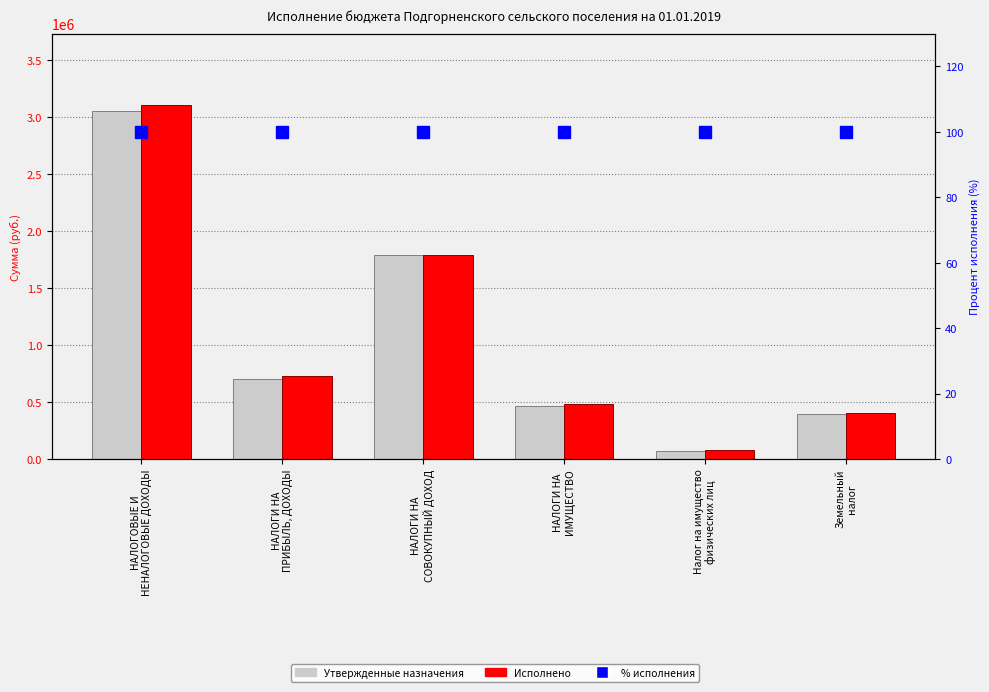

Which series has the widest spread of values?

Исполнено